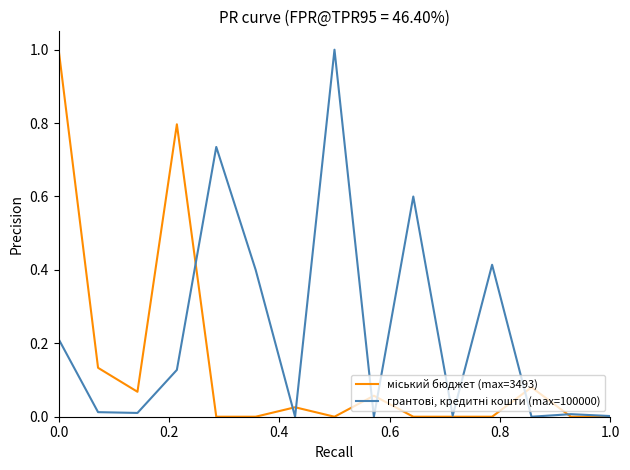

What is the greatest value displayed?

1.0